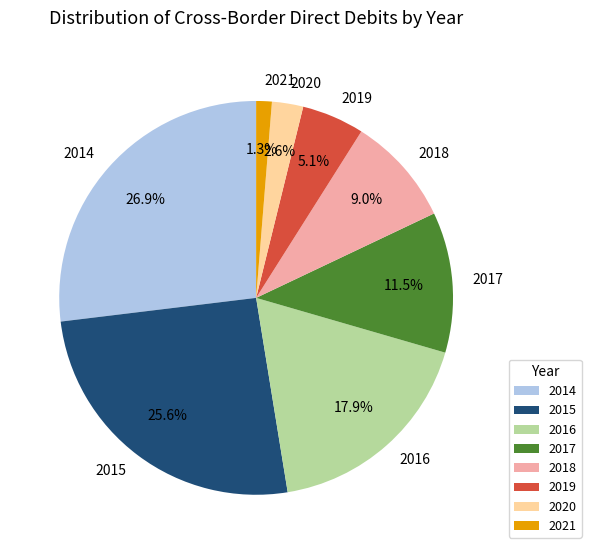

The 2014 slice represents 20% of the pie. True or false?

False